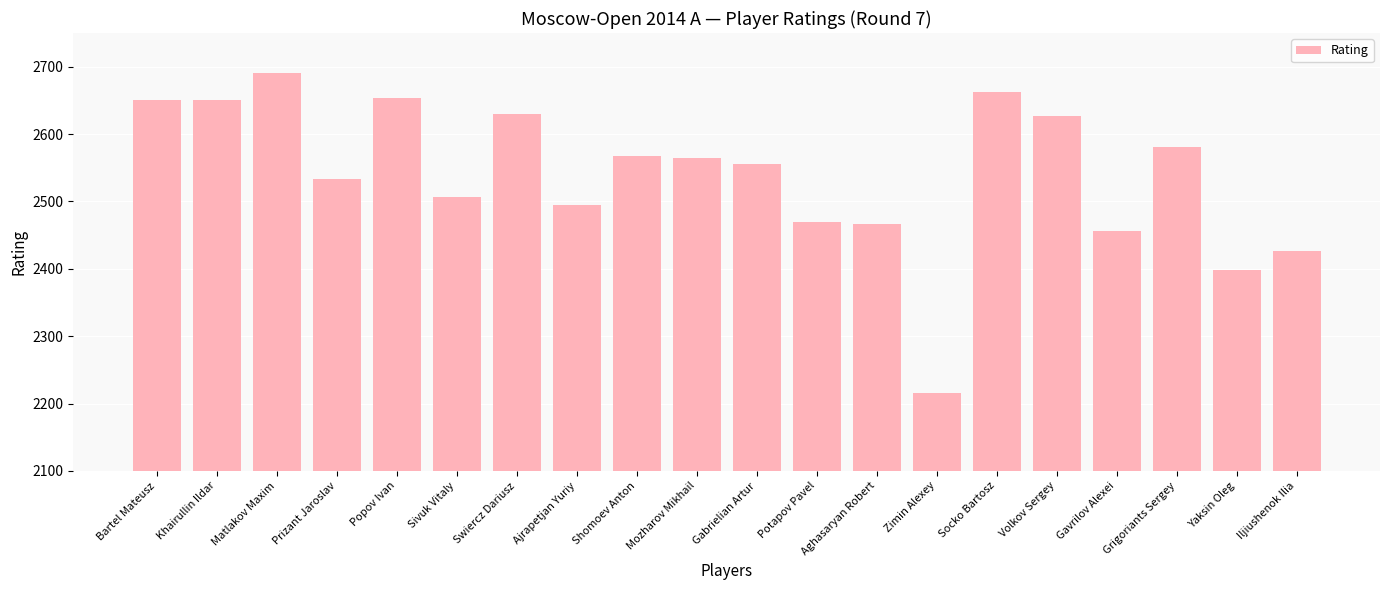

What is the difference between the values at Socko Bartosz and Volkov Sergey?

36